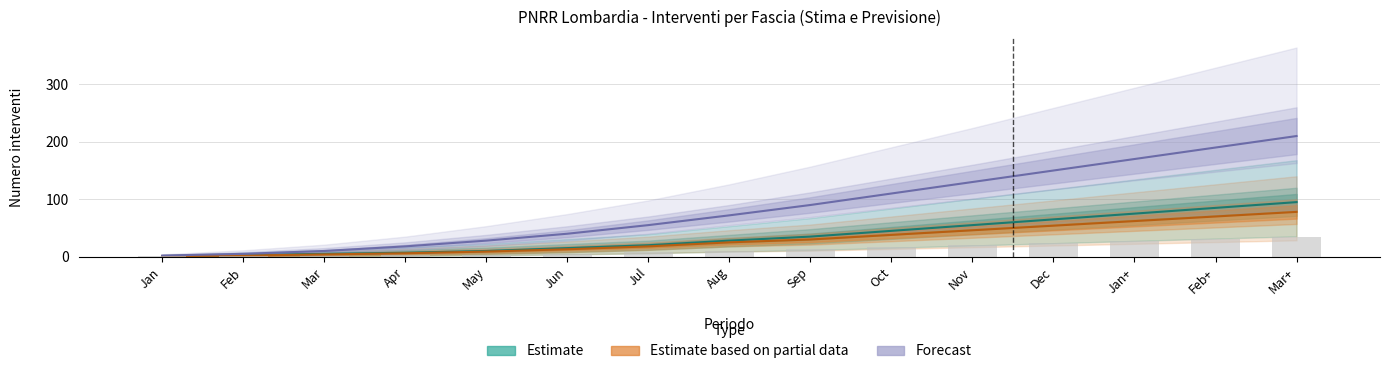

How many groups of bars are there?

15